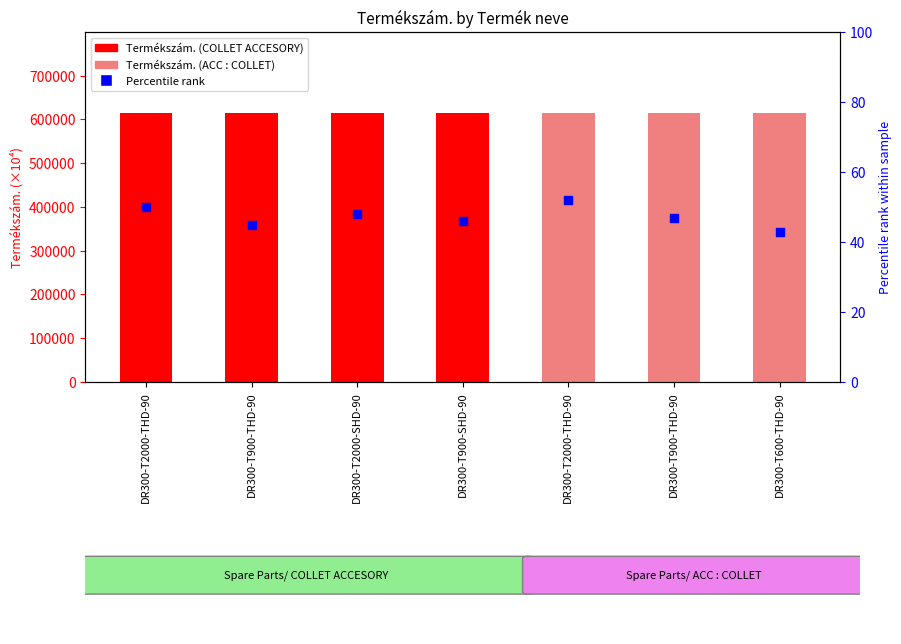

At how many categories does at least one series exceed 238106?

7